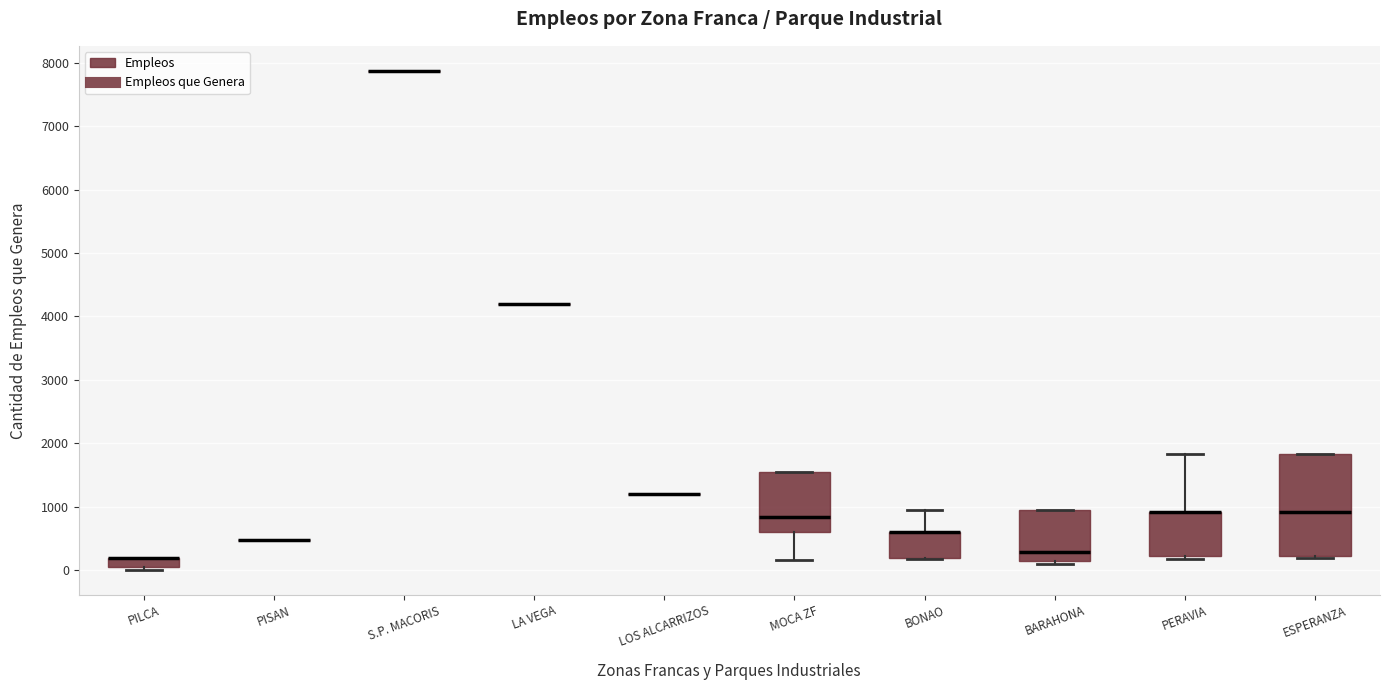

Which box is the tallest, from its lower edge to its upper edge?

ESPERANZA